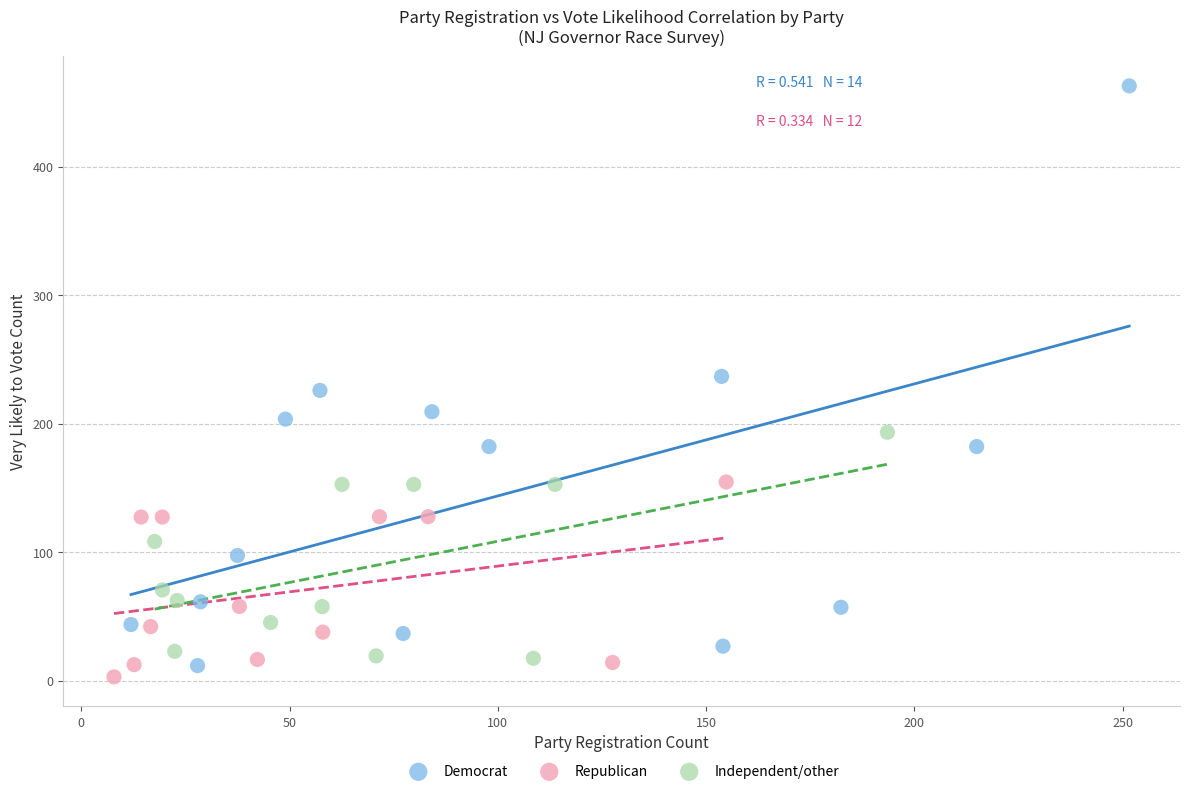

Which series reaches the maximum Y coordinate?

Democrat